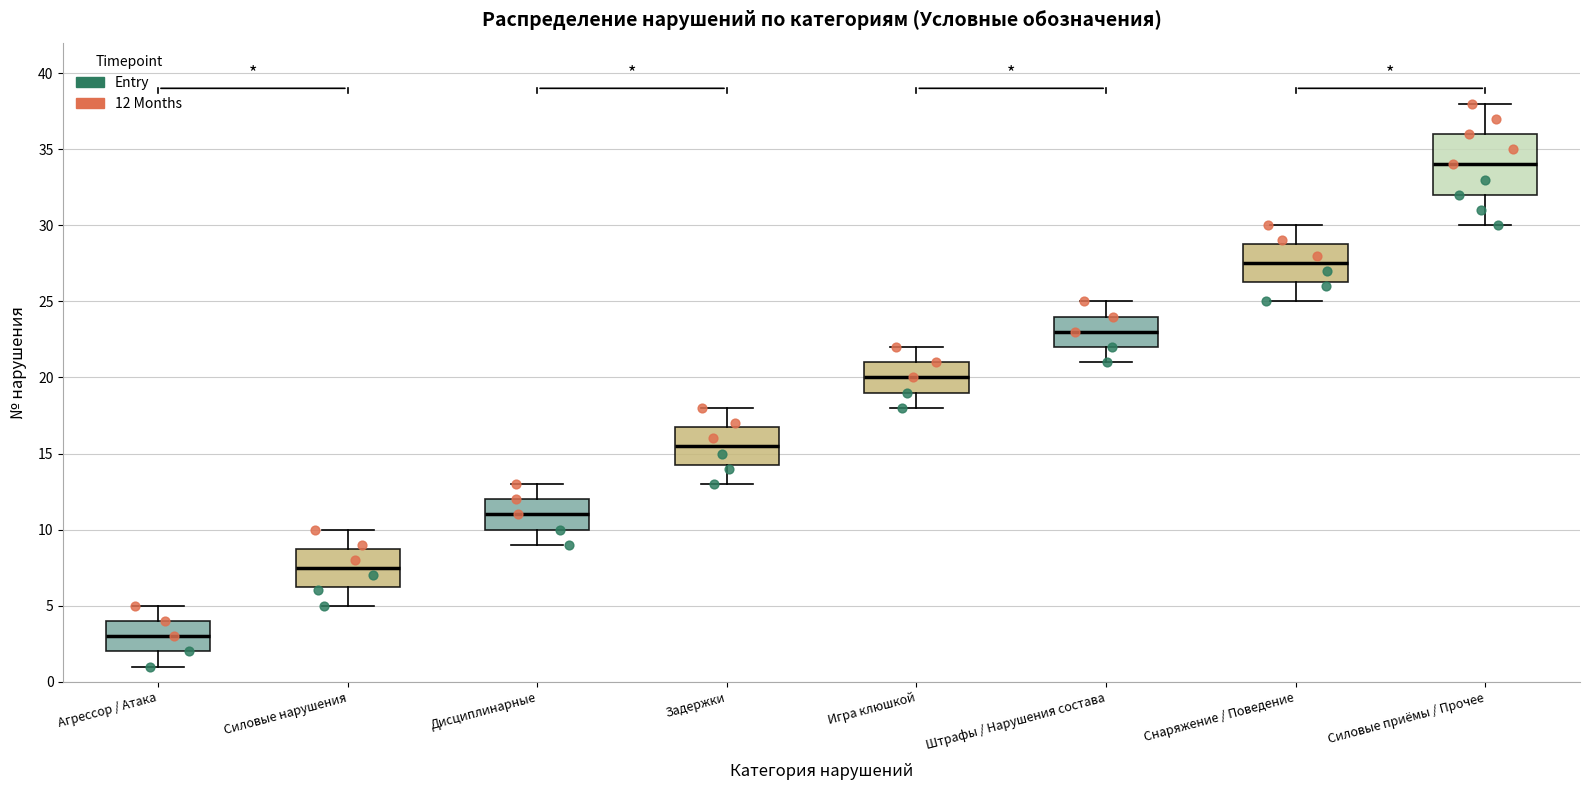

Reading left to right, transcribe this box plot: for each box, give where its median line is, the range the box spans, and where its two whiskers end, as read against the y-axis. The values are not printed on the chart, so give them approximately, as read against the axis.

Агрессор / Атака: median 3.0, box 2.0 to 4.0, whiskers 1.0 to 5.0
Силовые нарушения: median 7.5, box 6.5 to 9.0, whiskers 5.0 to 10.0
Дисциплинарные: median 11.0, box 10.0 to 12.0, whiskers 9.0 to 13.0
Задержки: median 15.5, box 14.5 to 17.0, whiskers 13.0 to 18.0
Игра клюшкой: median 20.0, box 19.0 to 21.0, whiskers 18.0 to 22.0
Штрафы / Нарушения состава: median 23.0, box 22.0 to 24.0, whiskers 21.0 to 25.0
Снаряжение / Поведение: median 27.5, box 26.5 to 29.0, whiskers 25.0 to 30.0
Силовые приёмы / Прочее: median 34.0, box 32.0 to 36.0, whiskers 30.0 to 38.0